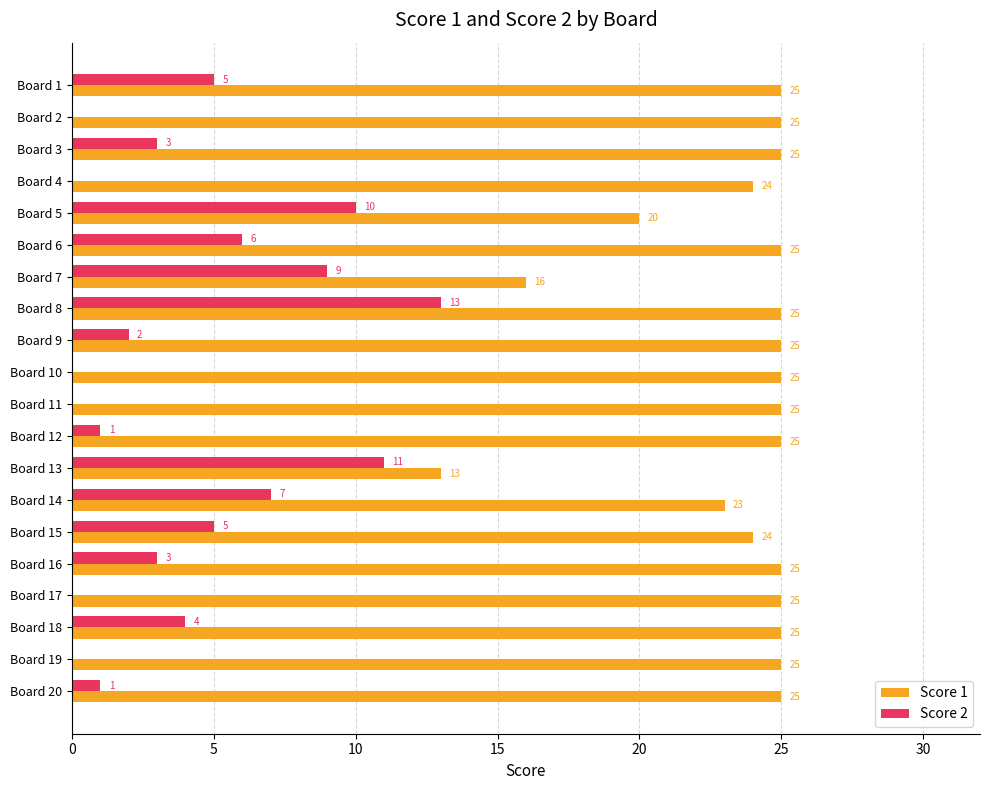

Which series changed the most between Board 15 and Board 19?

Score 2